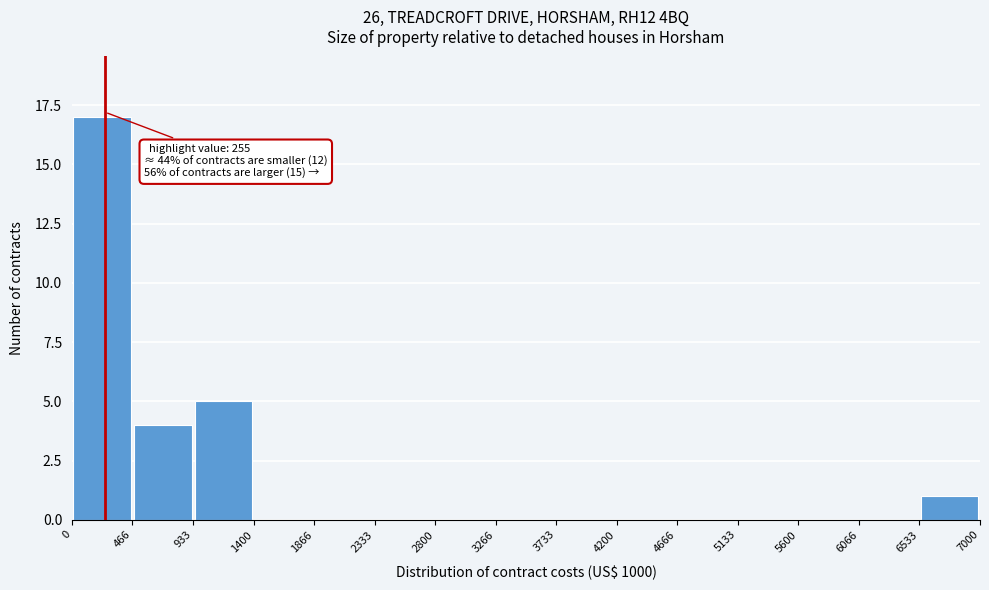

Which range on the x-axis has the tallest bar?

0 to 466